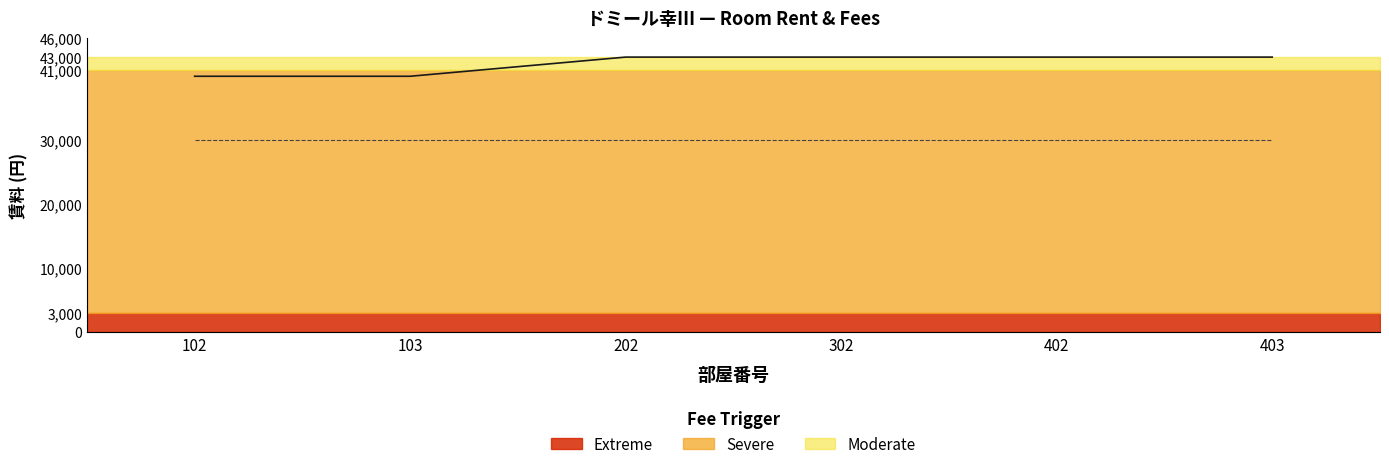

What is the difference between the 賃料 values at 302 and 103?

3000